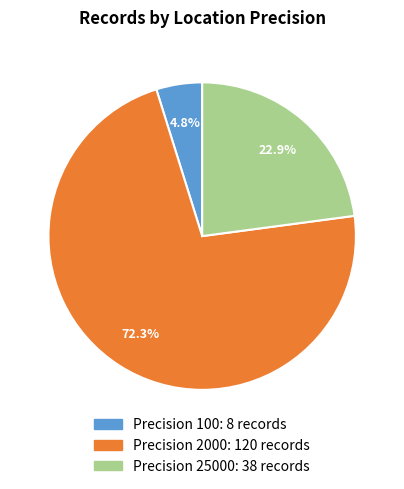

Is there a majority slice in this chart?

Yes